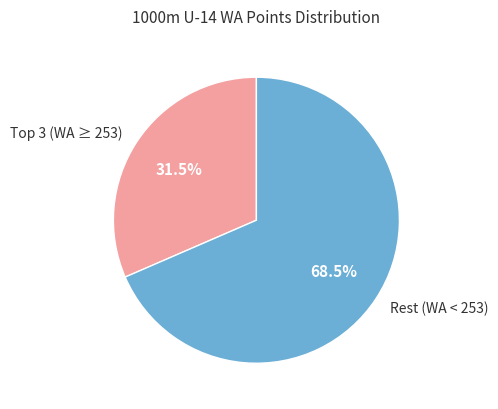

Which slice is the smallest?

Top 3 (WA ≥ 253)